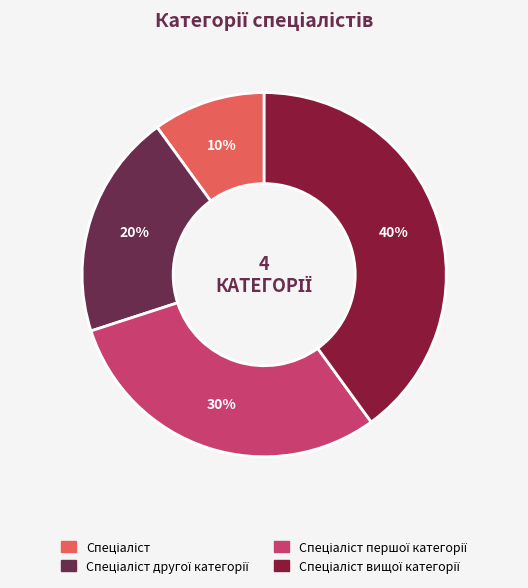

Does any single category account for the majority?

No